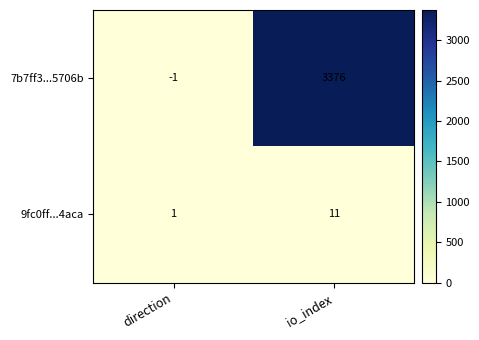

What is the approximate value of 7b7ff3...5706b at io_index?

3376